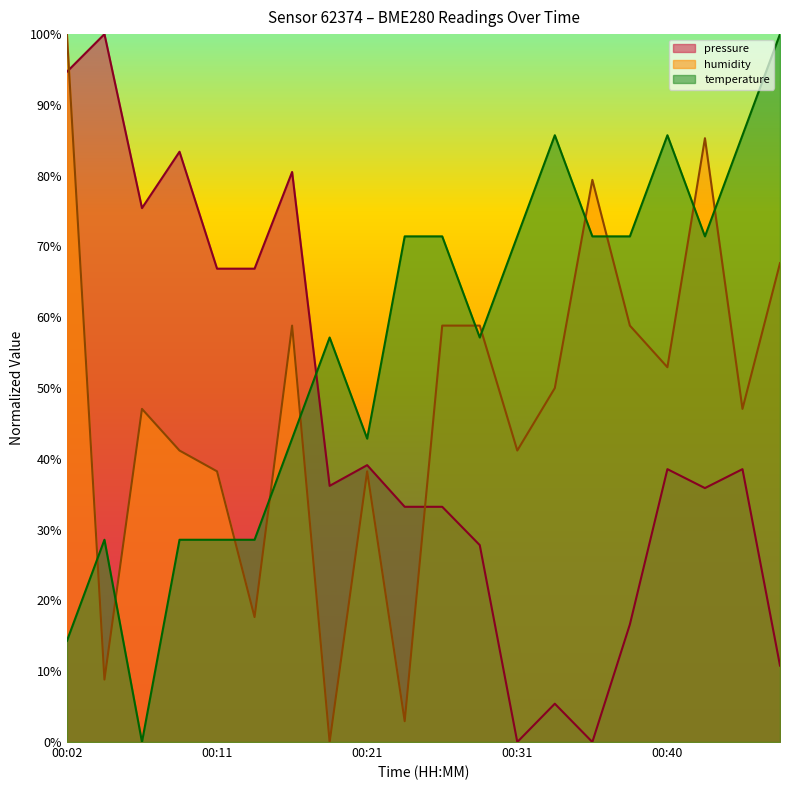

Reading left to right, transcribe all the data shown in this chart.

pressure: 94.7	100.0	75.4	83.4	66.9	66.9	80.5	36.2	39.1	33.2	33.2	27.8	0.0	5.4	0.0	16.6	38.5	35.9	38.5	10.8
humidity: 100.0	8.8	47.1	41.2	38.2	17.6	58.8	0.0	38.2	2.9	58.8	58.8	41.2	50.0	79.4	58.8	52.9	85.3	47.1	67.6
temperature: 14.3	28.6	0.0	28.6	28.6	28.6	42.9	57.1	42.9	71.4	71.4	57.1	71.4	85.7	71.4	71.4	85.7	71.4	85.7	100.0